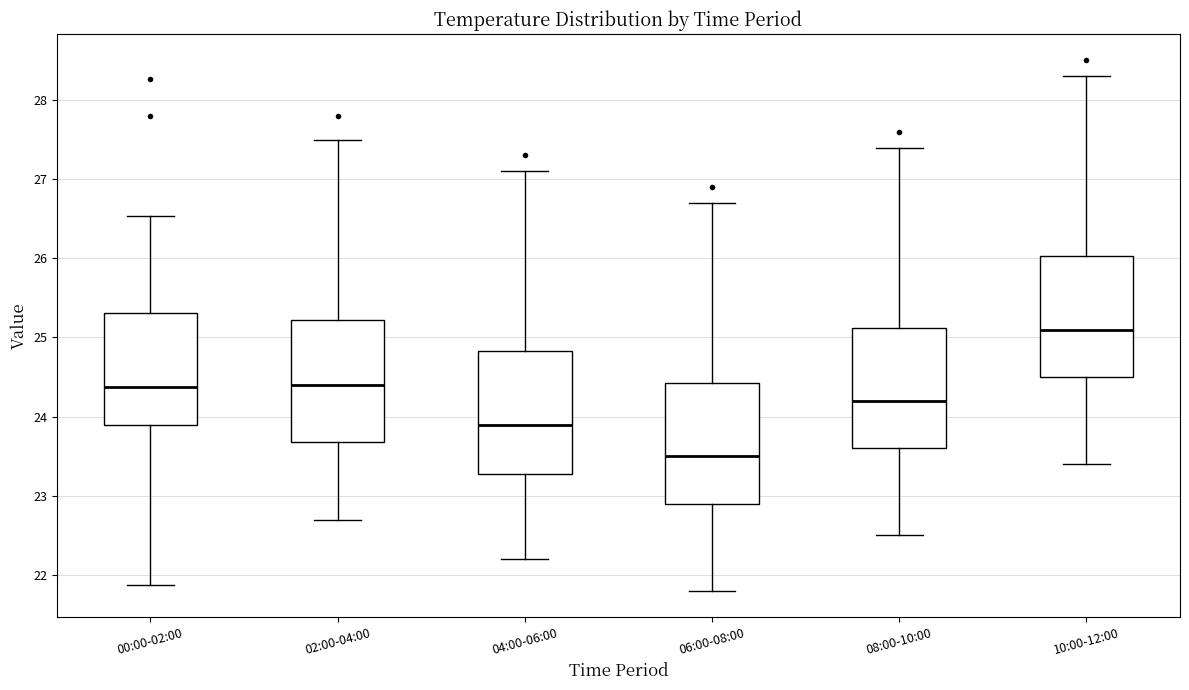

Which box has the lowest median line?

06:00-08:00